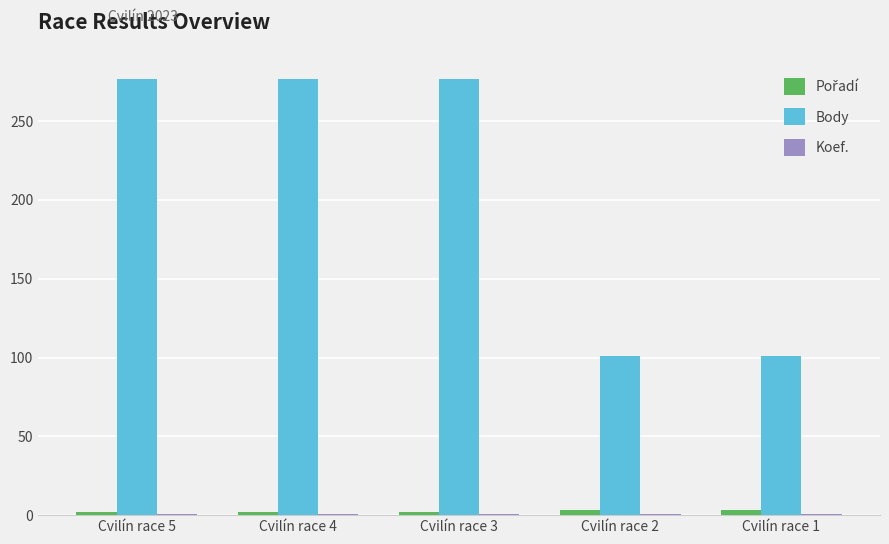

What is the difference between the maximum and minimum values in the Body series?

176